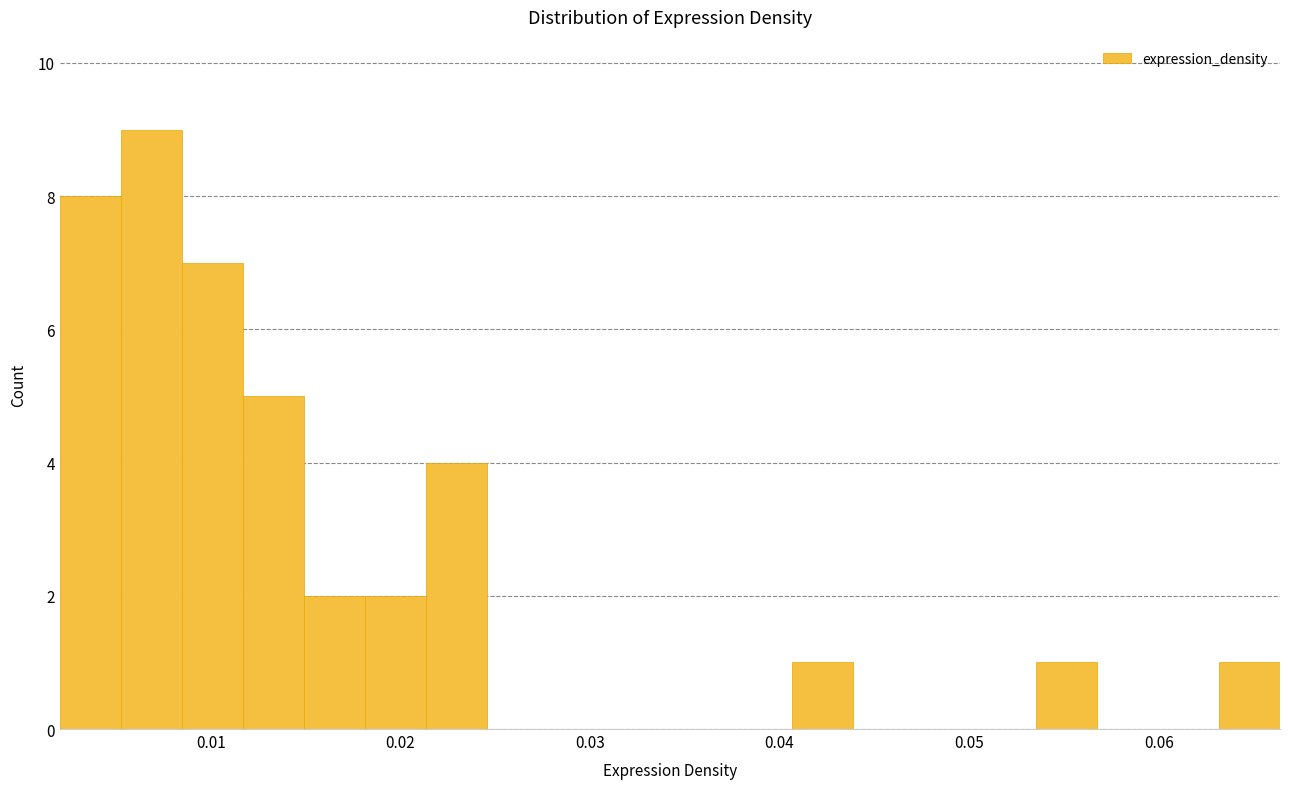

Around what value on the x-axis is the tallest bar? Give the approximate position of its centre, as read against the axis.

0.007